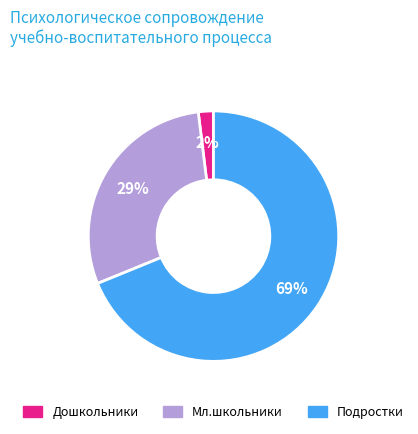

To the nearest percent, what is the difference between the largest and smallest slice percentages?

67%